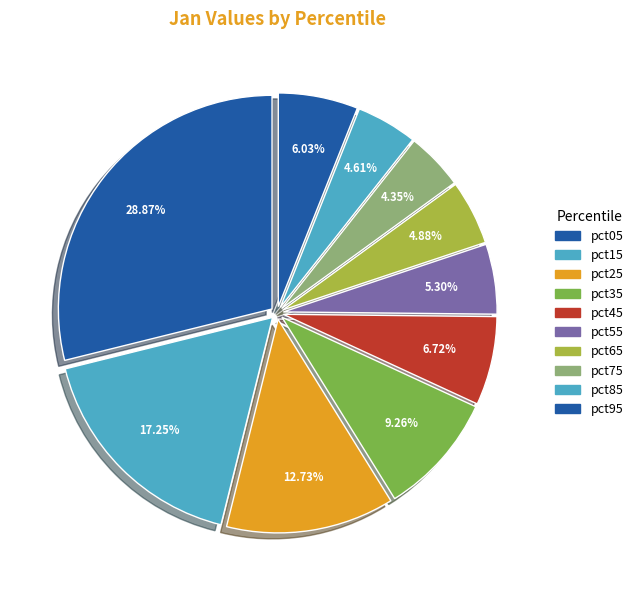

What portion of the pie excludes pct75?

95.6%